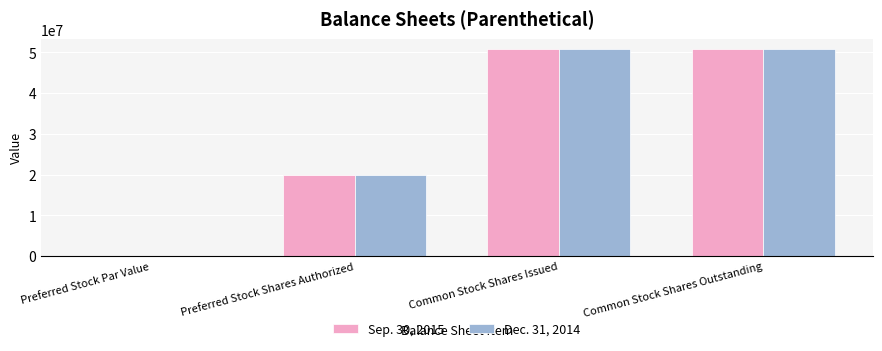

How many groups of bars are there?

4